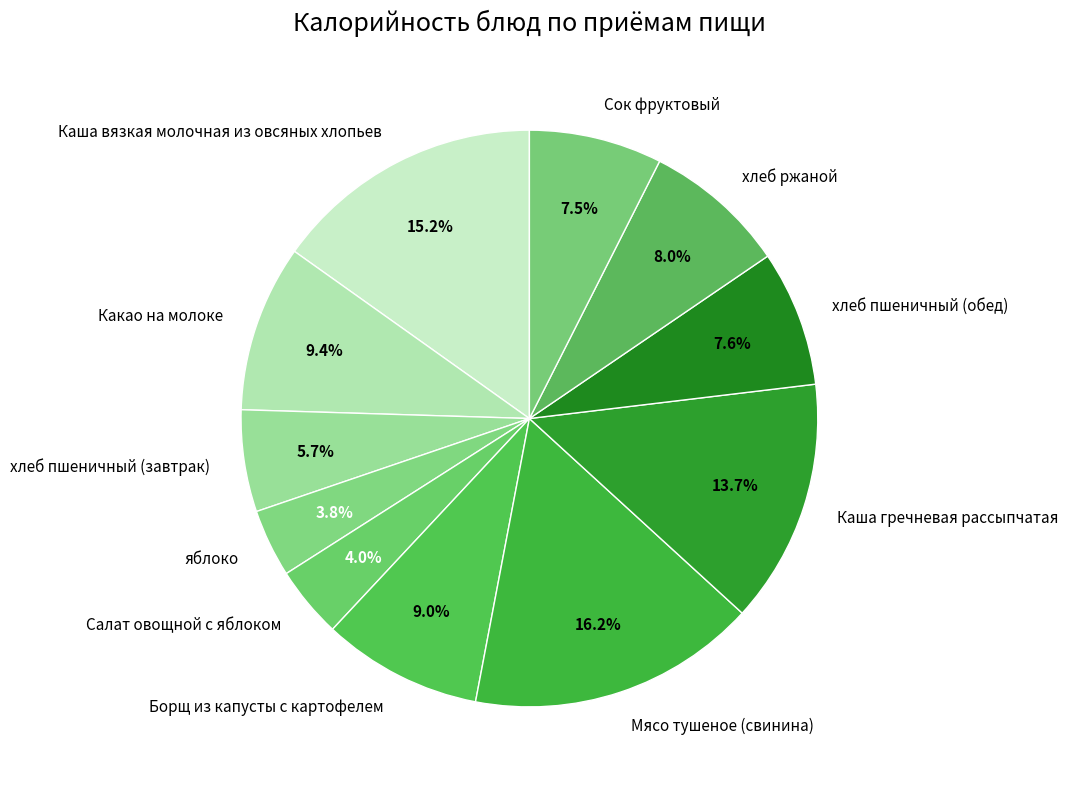

Is the sum of Борщ из капусты с картофелем and Салат овощной с яблоком greater than half?

No